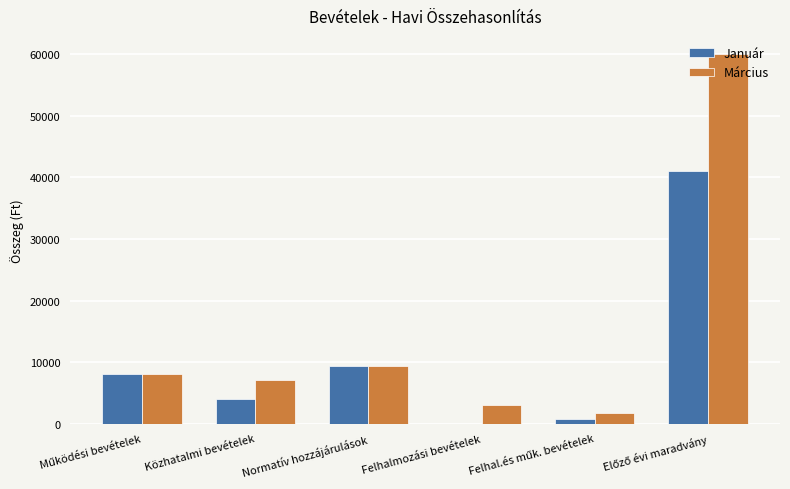

The Január series shows 4734.8 at Normatív hozzájárulások. True or false?

False